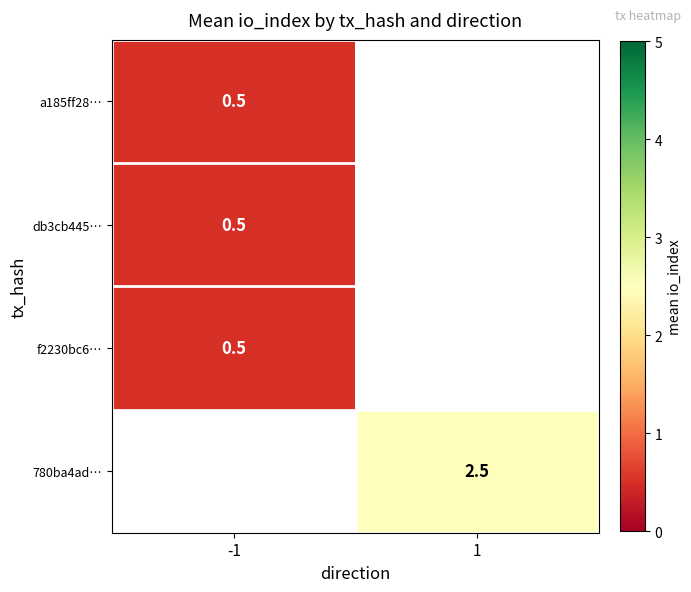

The f2230bc6… series shows 0.5 at -1. True or false?

True